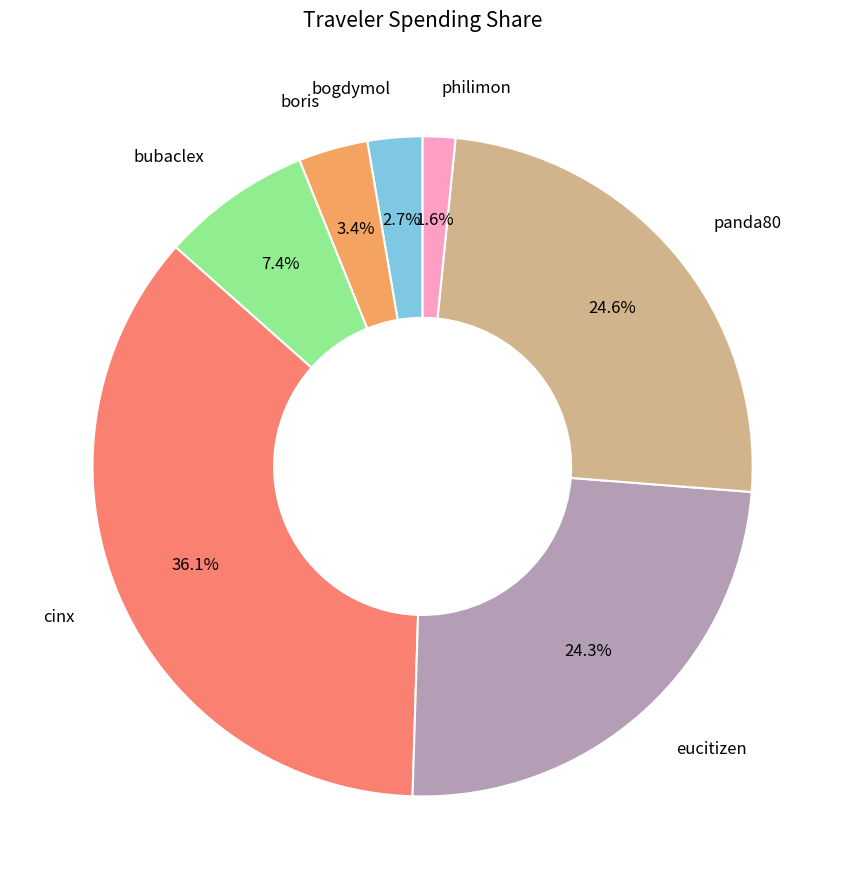

How many slices are in this pie chart?

7